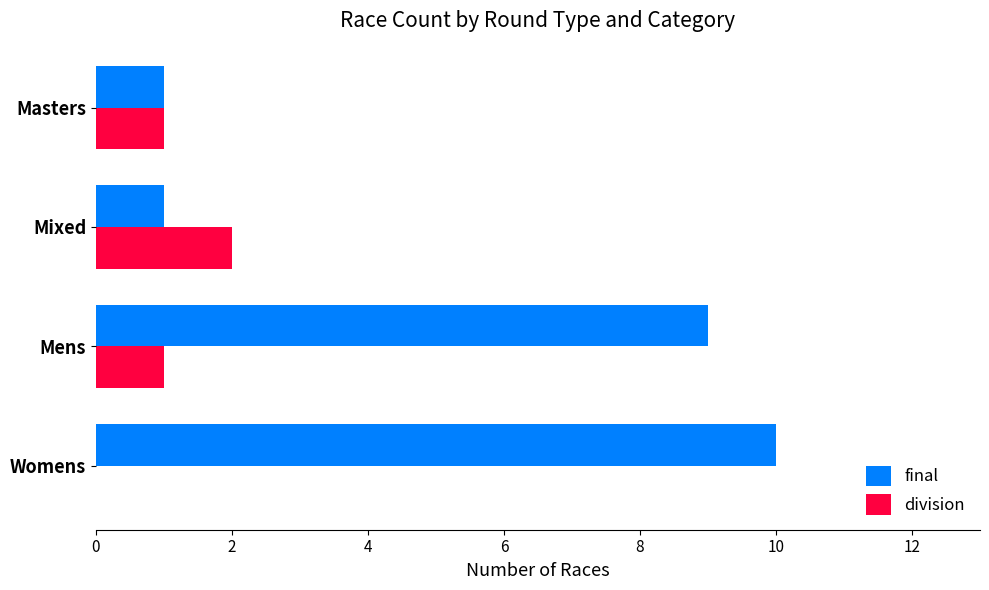

The division series shows 1 at Womens. True or false?

False